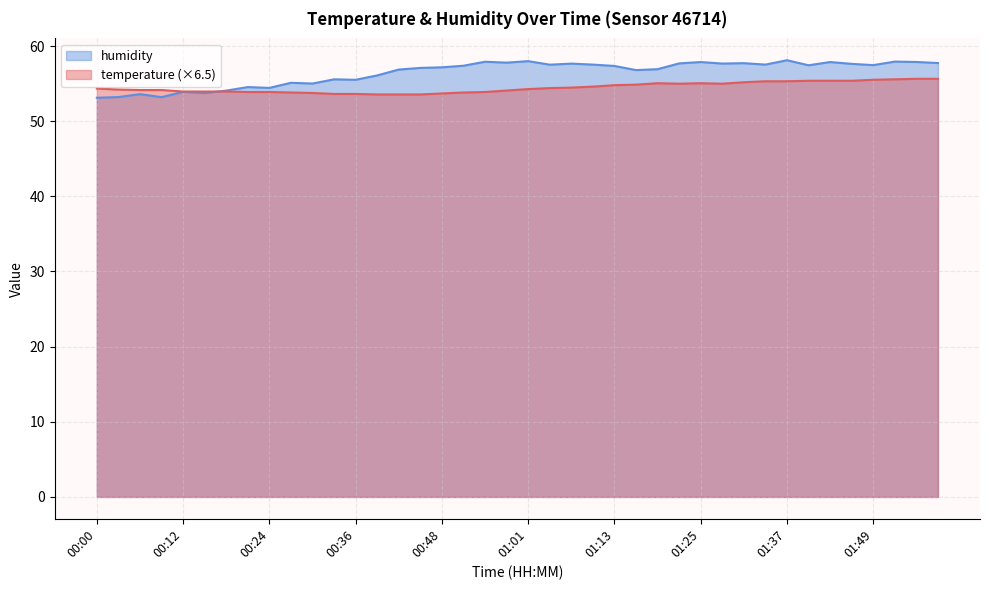

What is the label of the 21st point from the right?

00:57